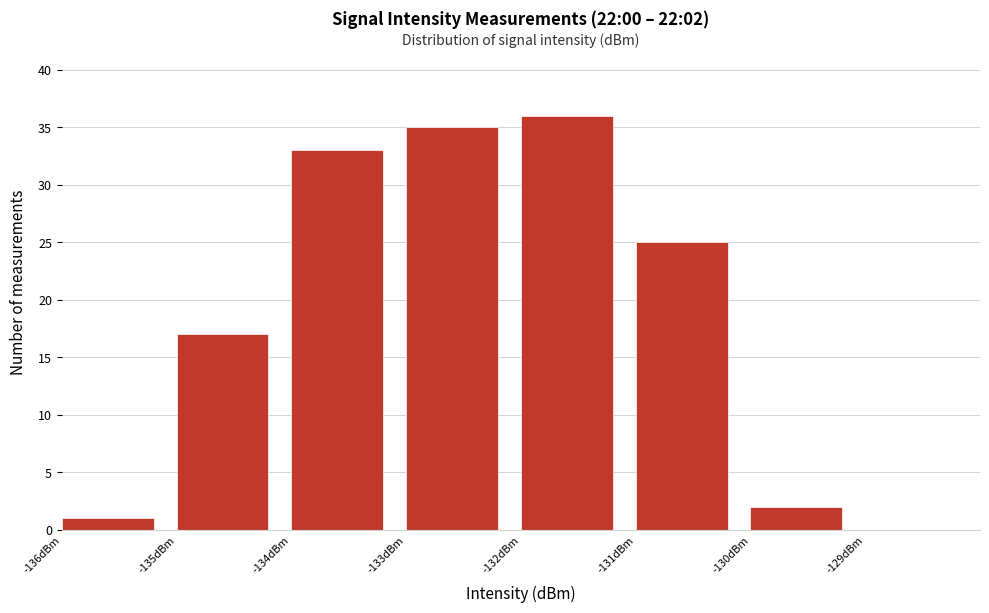

Over which range of the x-axis is the bar tallest?

-132 to -131